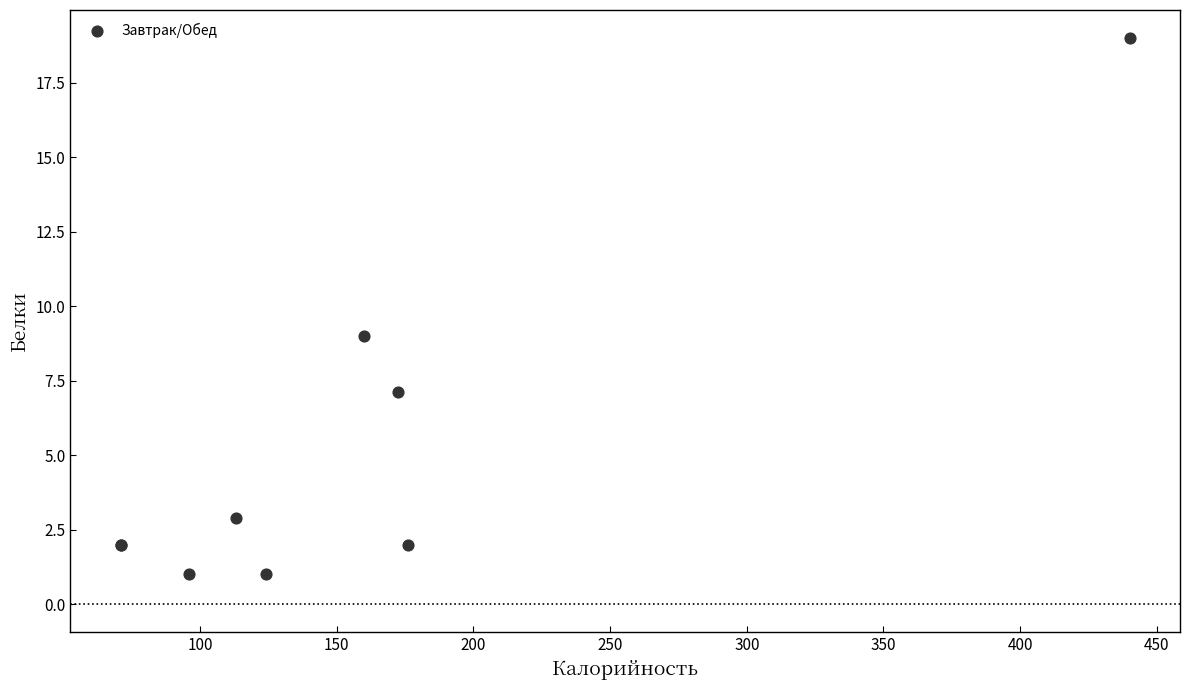

What Y value in the scatter plot is closest to 10?

9.0